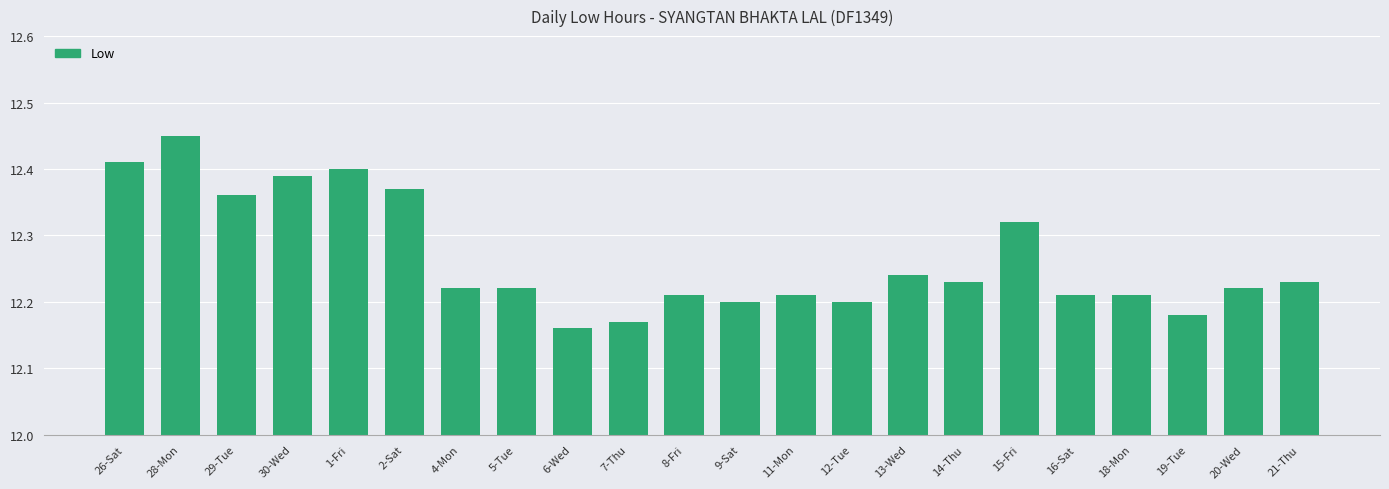

Between 9-Sat and 16-Sat, which is larger?

16-Sat